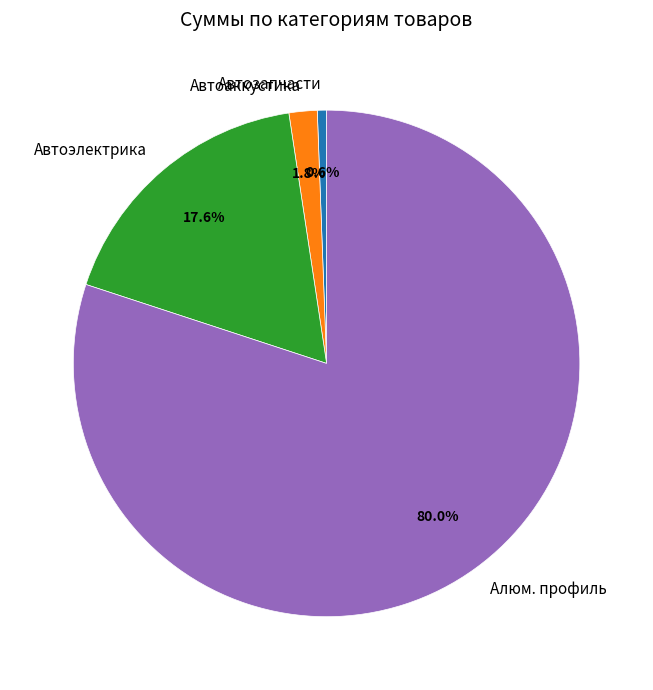

Between Автоэлектрика and Автозапчасти, which is larger?

Автоэлектрика